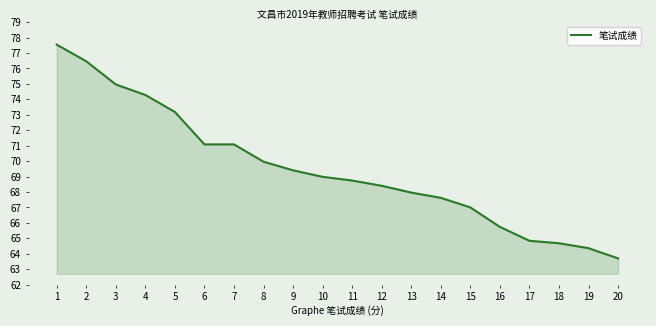

What is the ratio of the value at 15 to the value at 6?

0.9